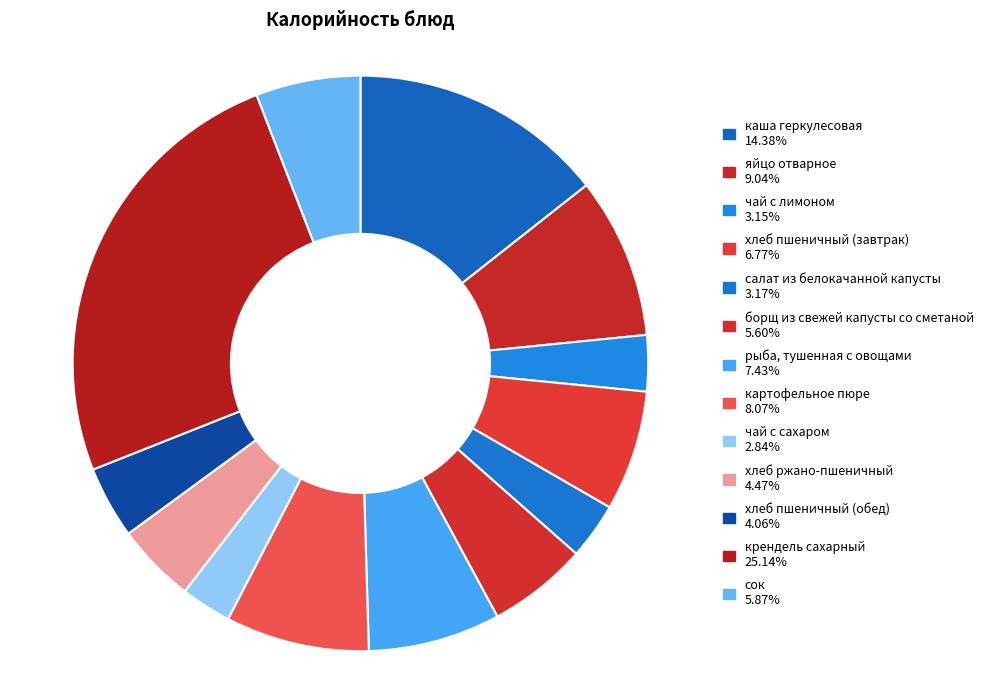

Is it true that салат из белокачанной капусты is 12% of the pie?

False